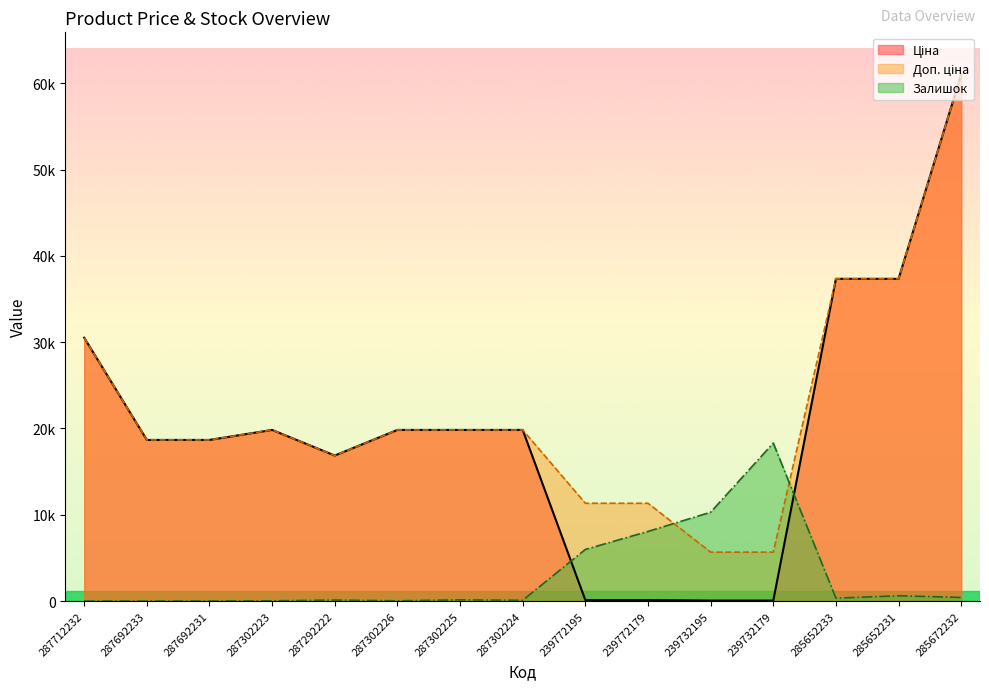

Where is the first local maximum for Залишок?

287292222